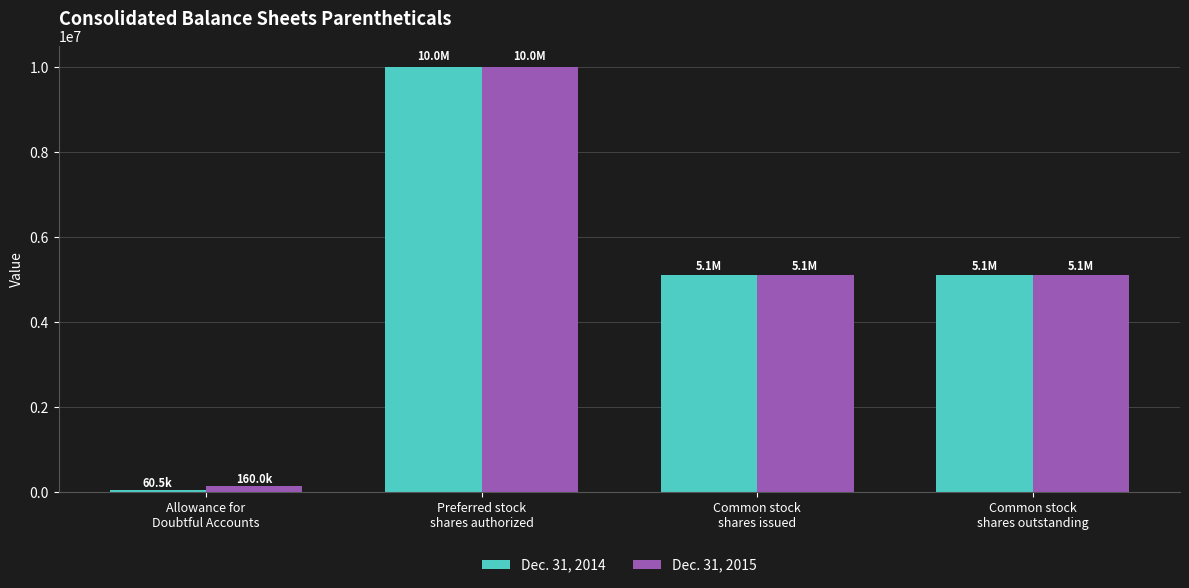

What are all the series names shown in the legend?

Dec. 31, 2014, Dec. 31, 2015